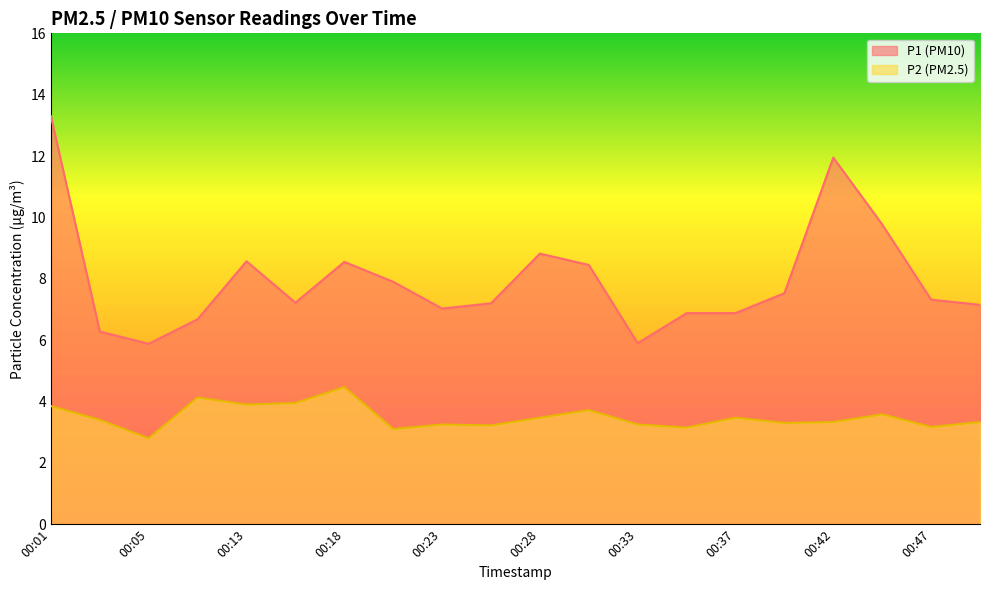

True or false: P1 and P2 intersect in this chart.

False